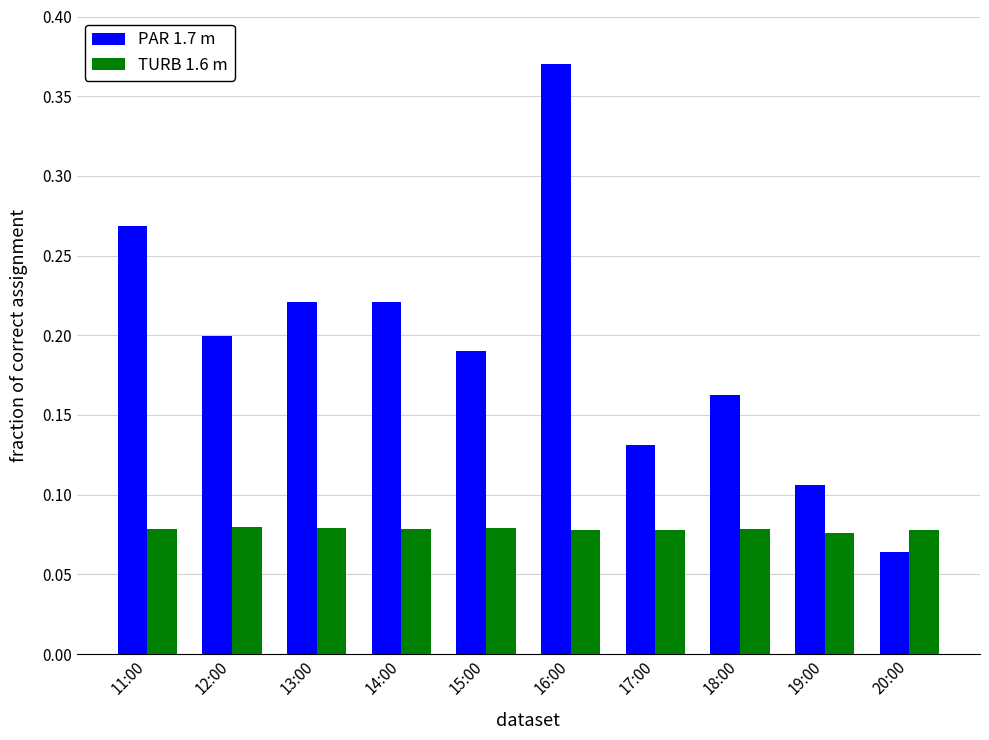

Which series has the widest spread of values?

PAR 1.7 m